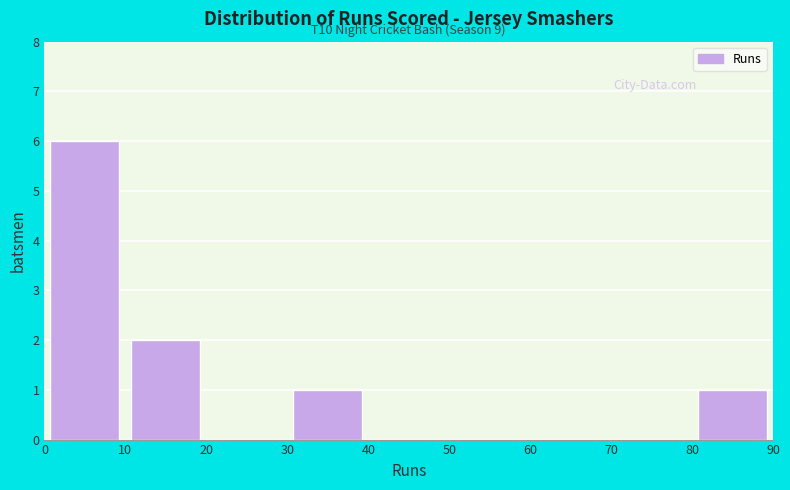

Which range on the x-axis has the tallest bar?

0 to 10